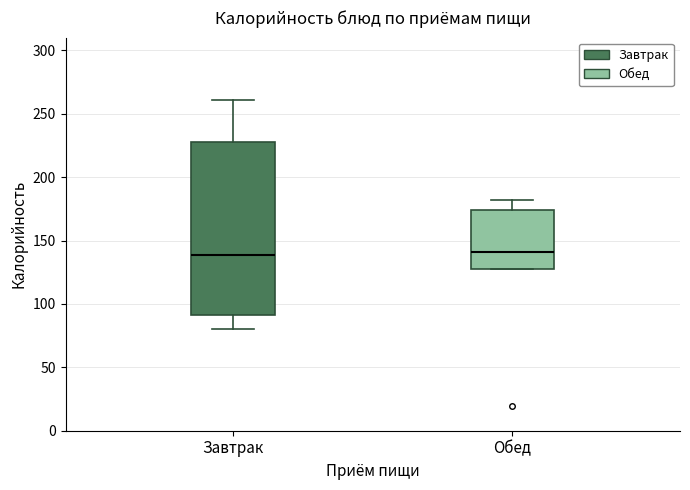

Reading left to right, read every box against the y-axis: the position of its median line, the range the box covers, and the ends of its whiskers. The values are not printed on the chart, so give them approximately, as read against the axis.

Завтрак: median 140, box 90 to 230, whiskers 80 to 260
Обед: median 140, box 130 to 175, whiskers 130 to 180